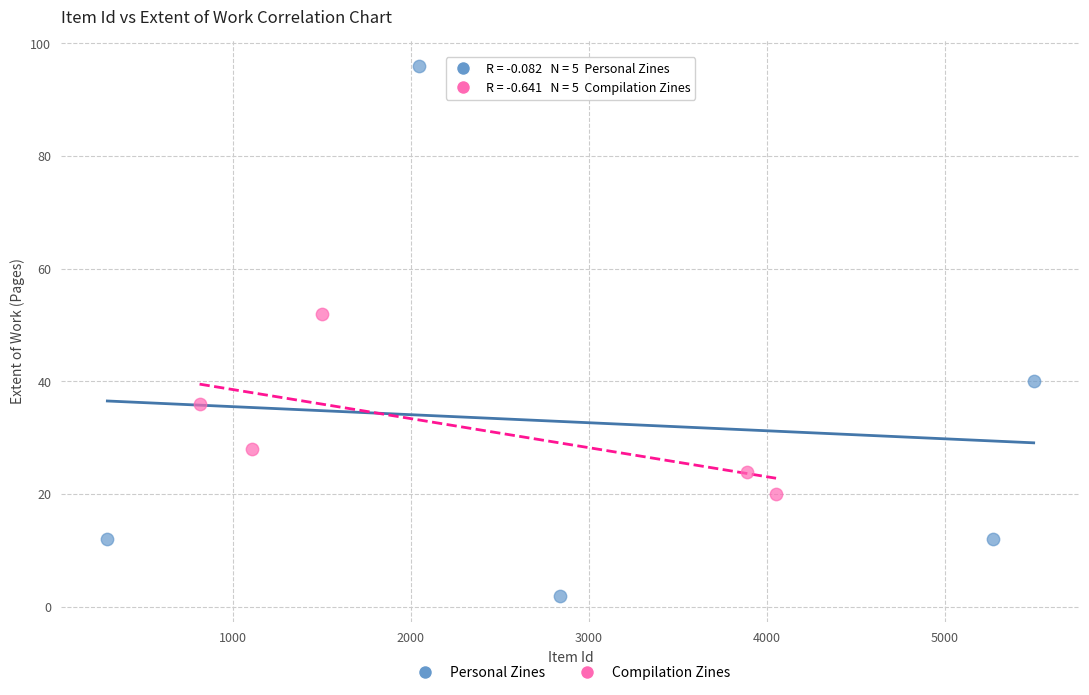

What are all the series names shown in the legend?

Personal Zines, Compilation Zines